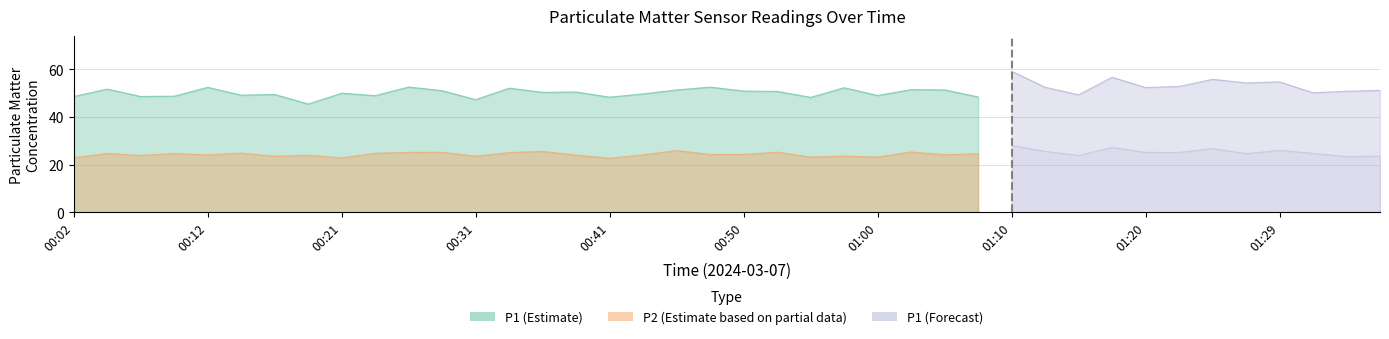

True or false: P2 has more than 1 points higher than both neighbors.

True